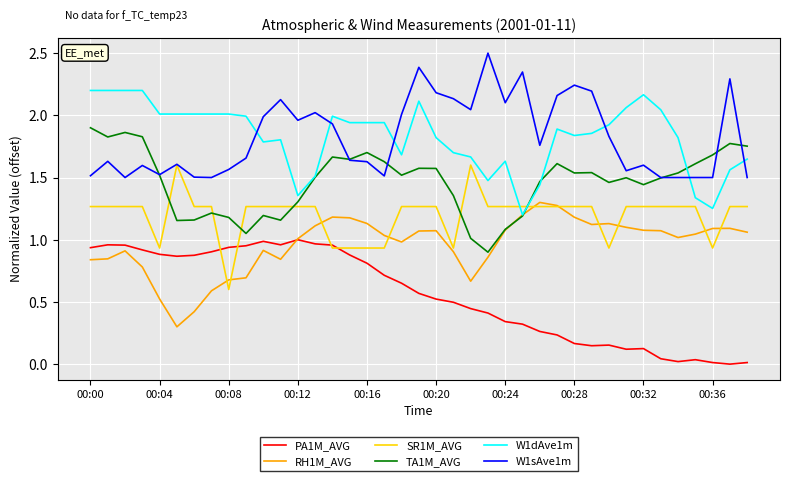

How many lines are shown in the chart?

6